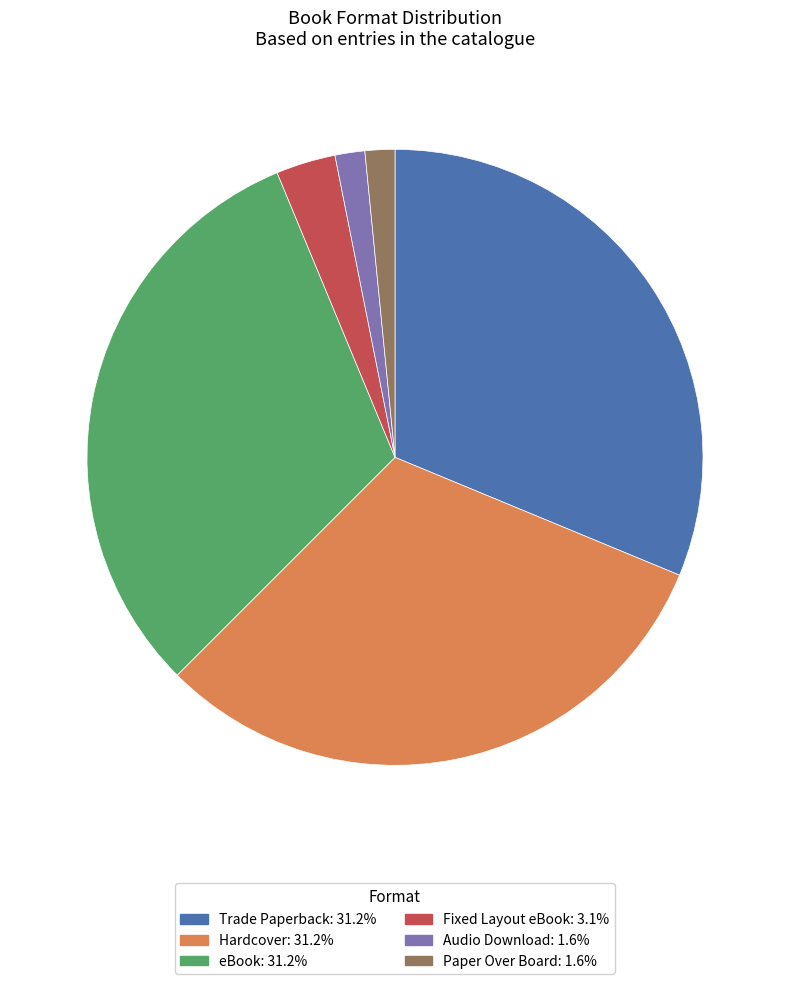

Is there any slice that represents more than half of the pie?

No